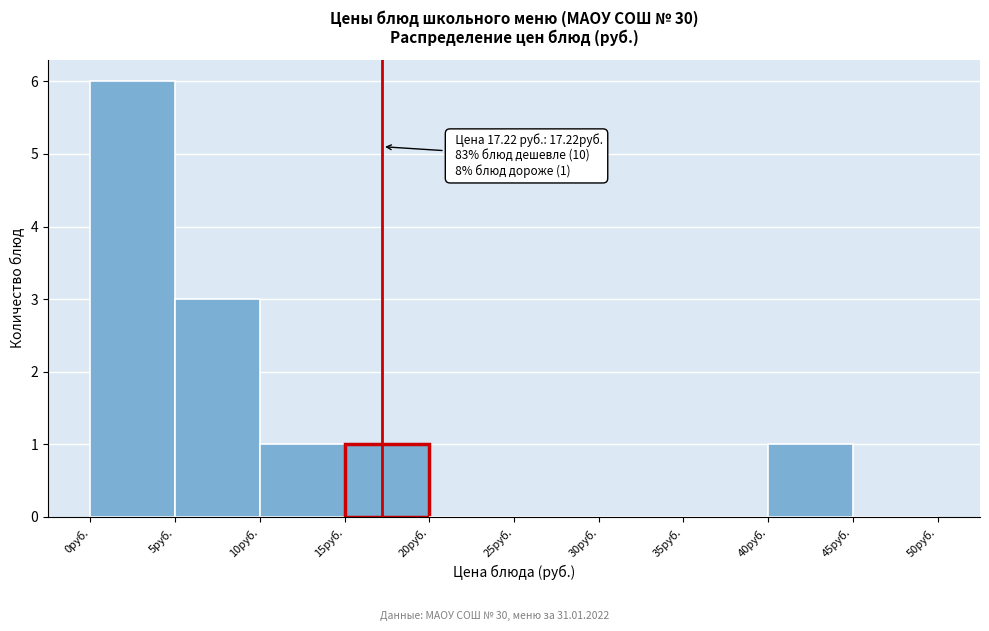

Over which range of the x-axis is the bar tallest?

0 to 5